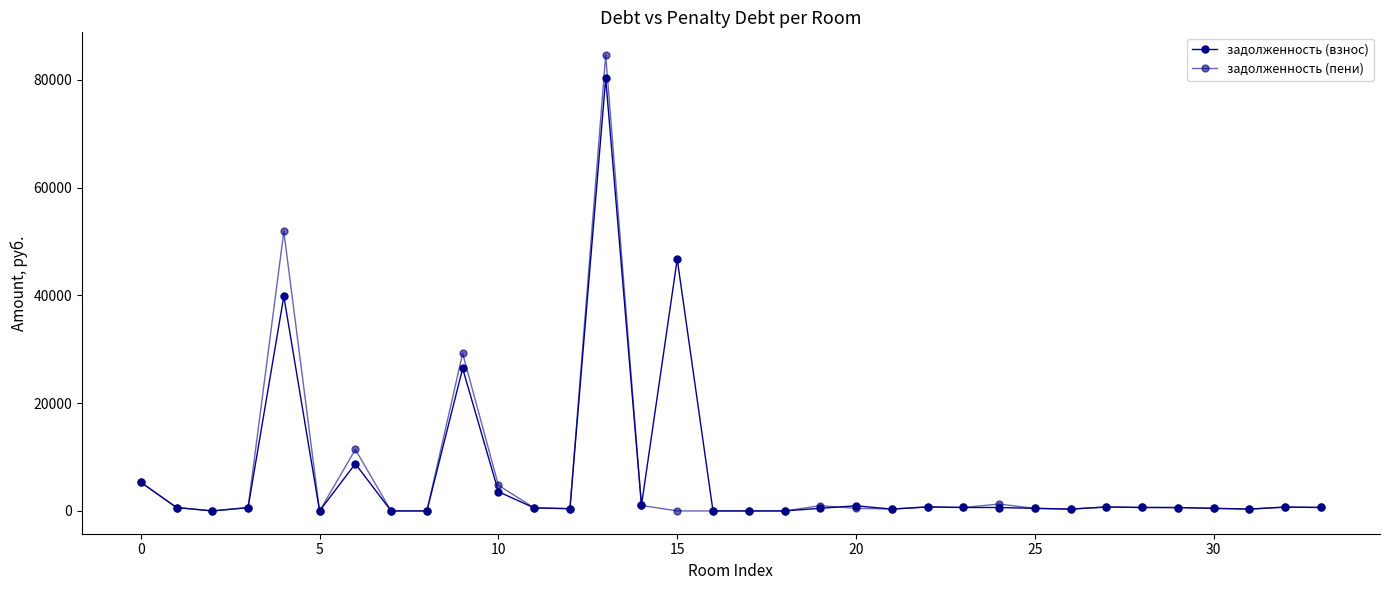

How many distinct data groups are displayed?

2